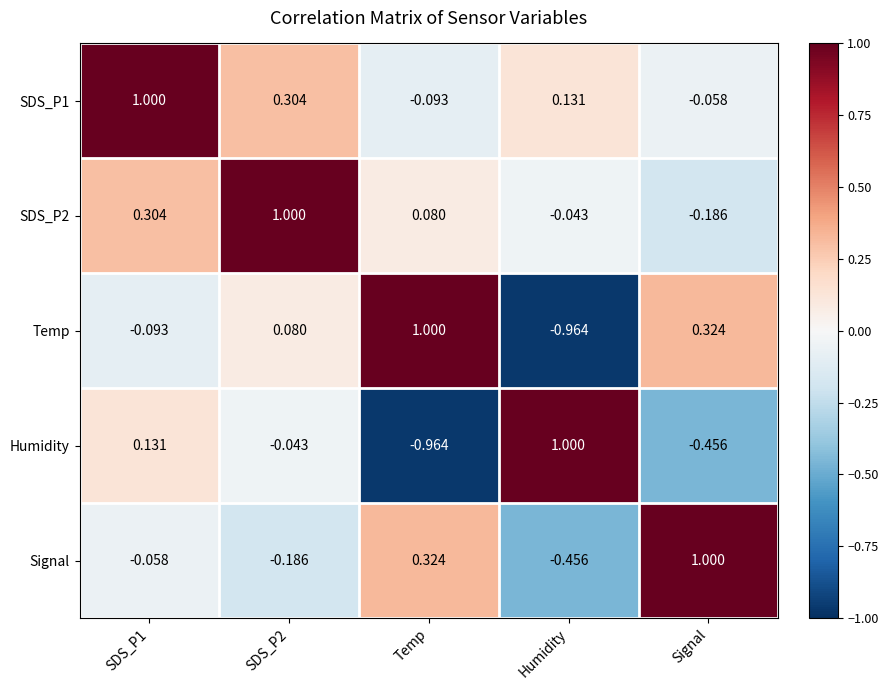

How many categories are shown in the chart?

5